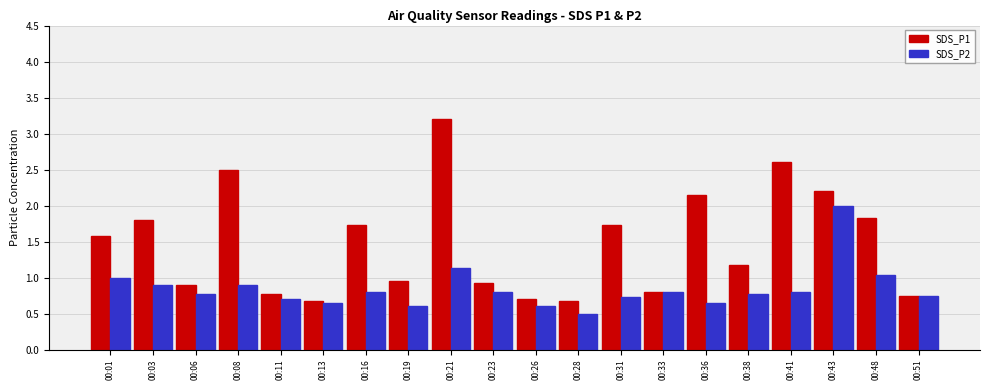

What is the total value across all series at 00:33?

1.6